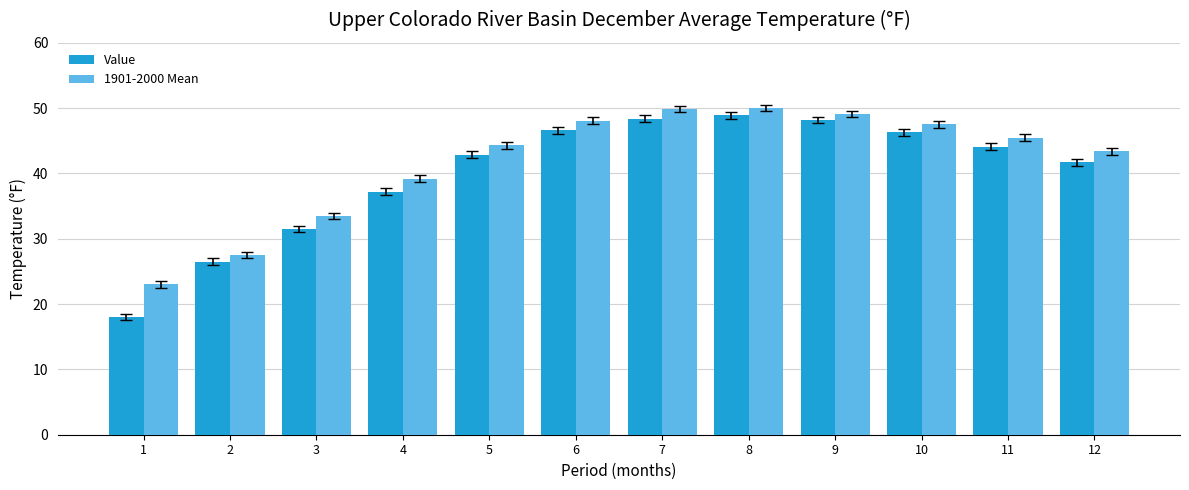

What is the spread (max minus min) of values at 4?

2.0